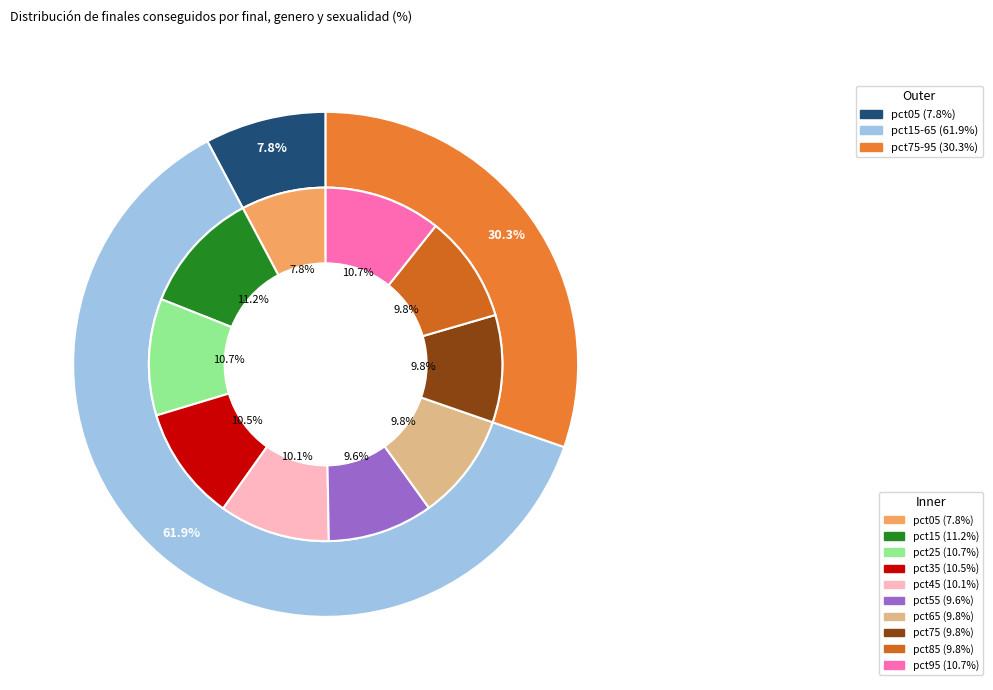

Rank the categories by value from lowest to highest.

pct05, pct55, pct65, pct85, pct75, pct45, pct35, pct25, pct95, pct15